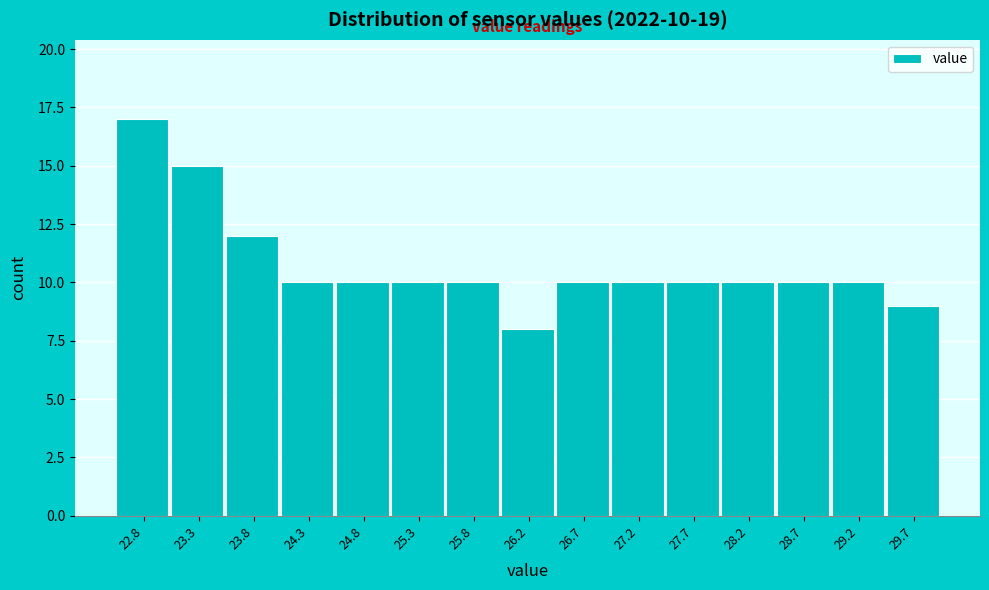

Which range on the x-axis has the tallest bar?

22.60 to 23.10